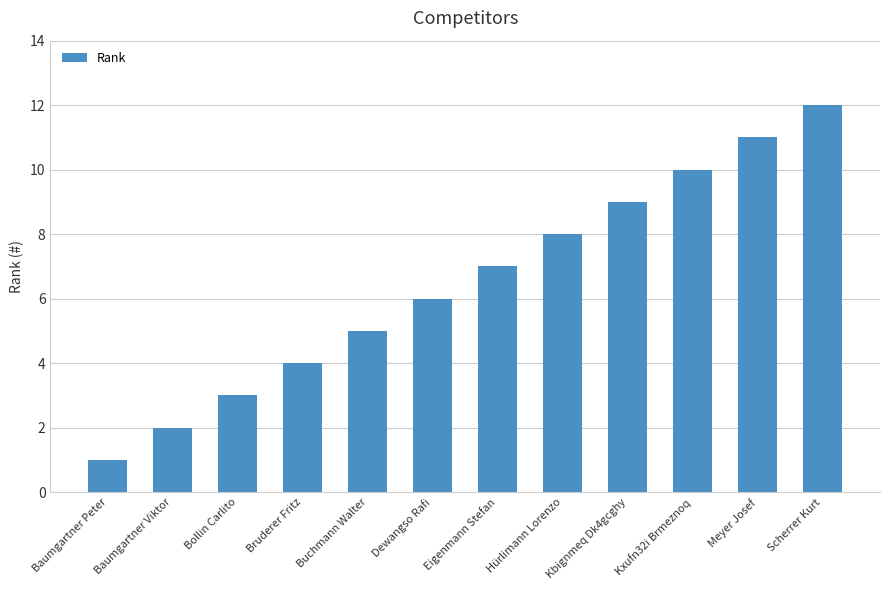

What is the change in value from Baumgartner Peter to Scherrer Kurt?

+11